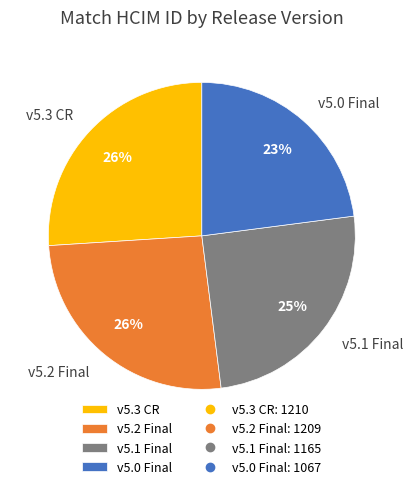

Which has a higher value, v5.3 CR or v5.0 Final?

v5.3 CR